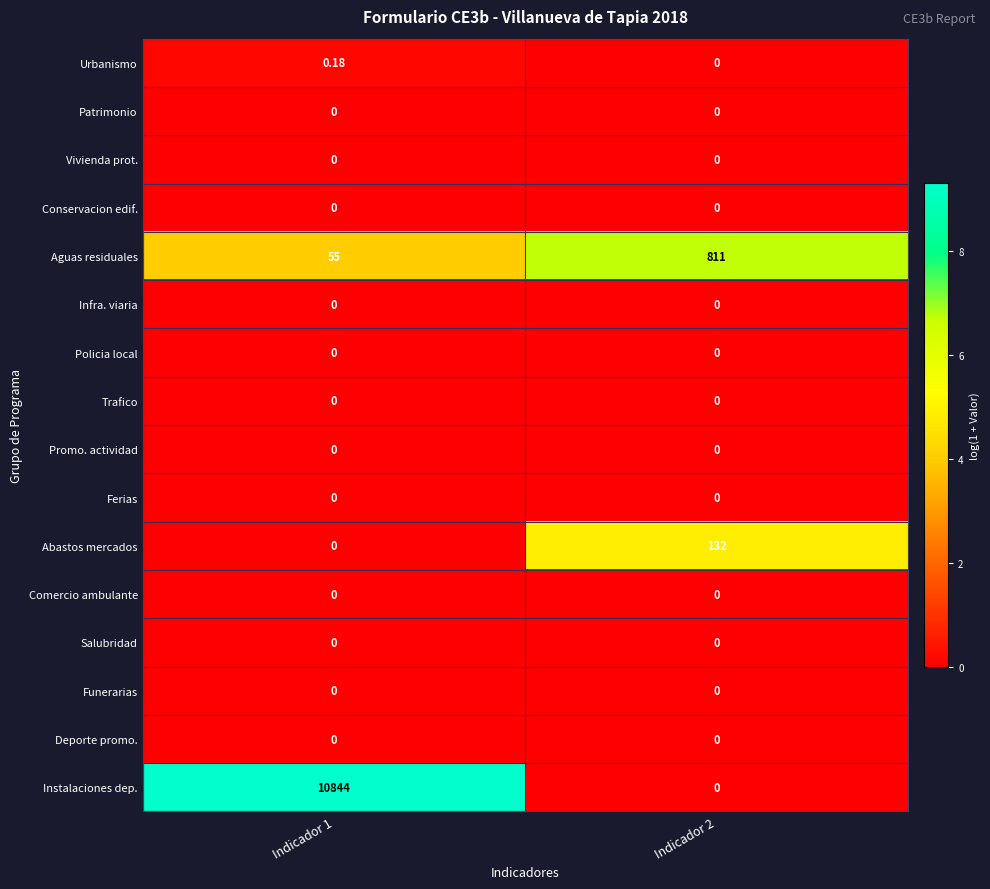

Between Indicador 1 and Indicador 2, which series saw the biggest shift?

Instalaciones dep.